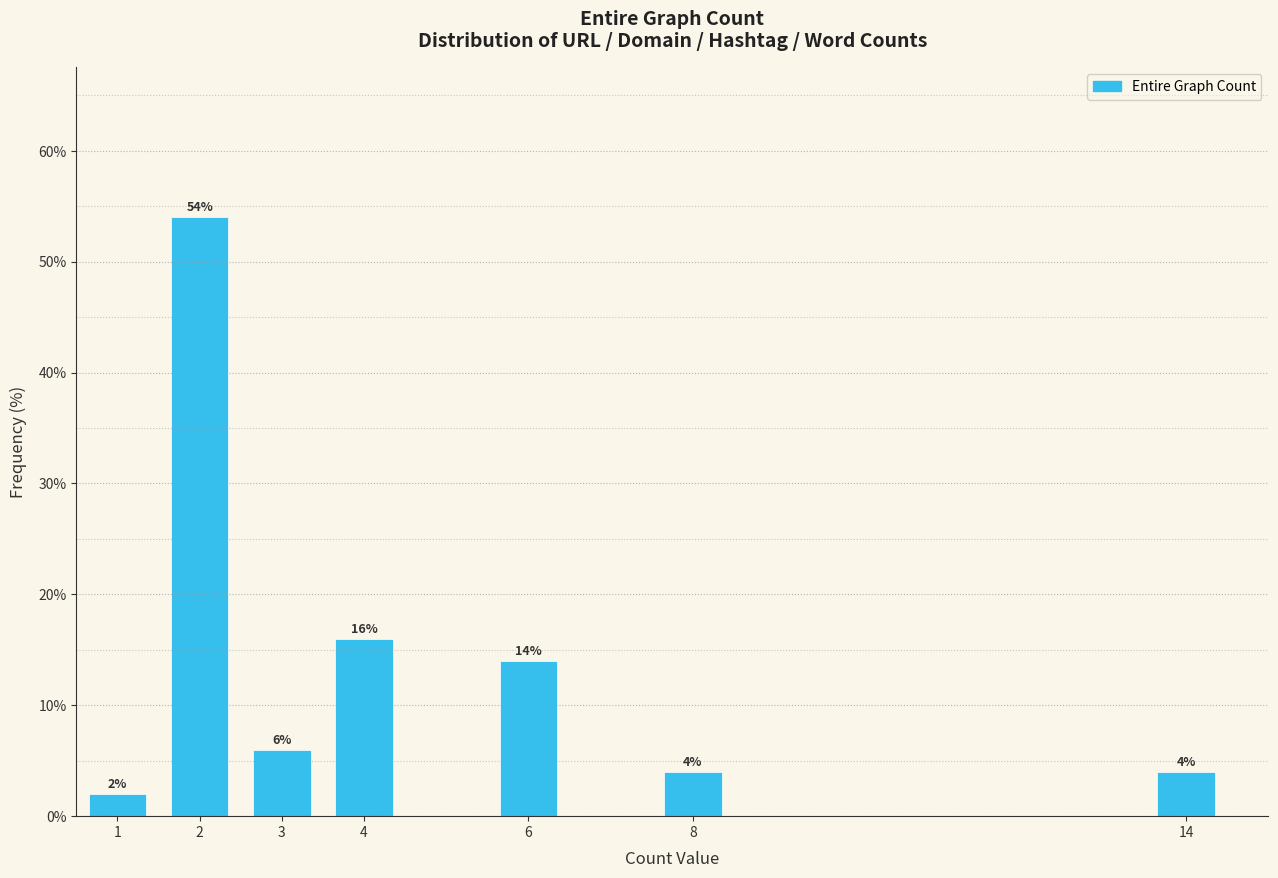

Reading left to right, what are all the values shown in this chart?

1=2.0	2=54.0	3=6.0	4=16.0	6=14.0	8=4.0	14=4.0